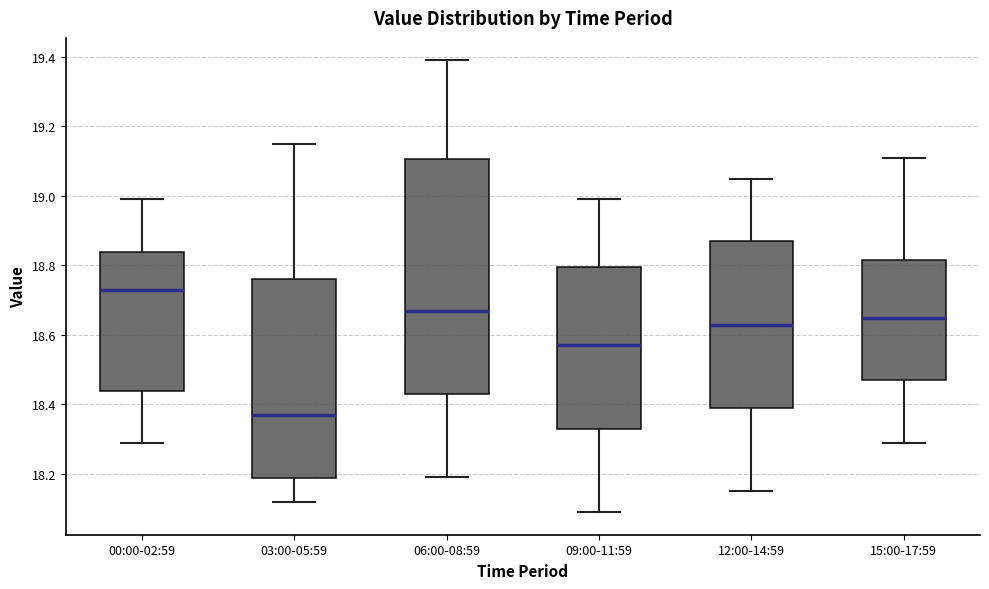

Which box is the tallest, from its lower edge to its upper edge?

06:00-08:59